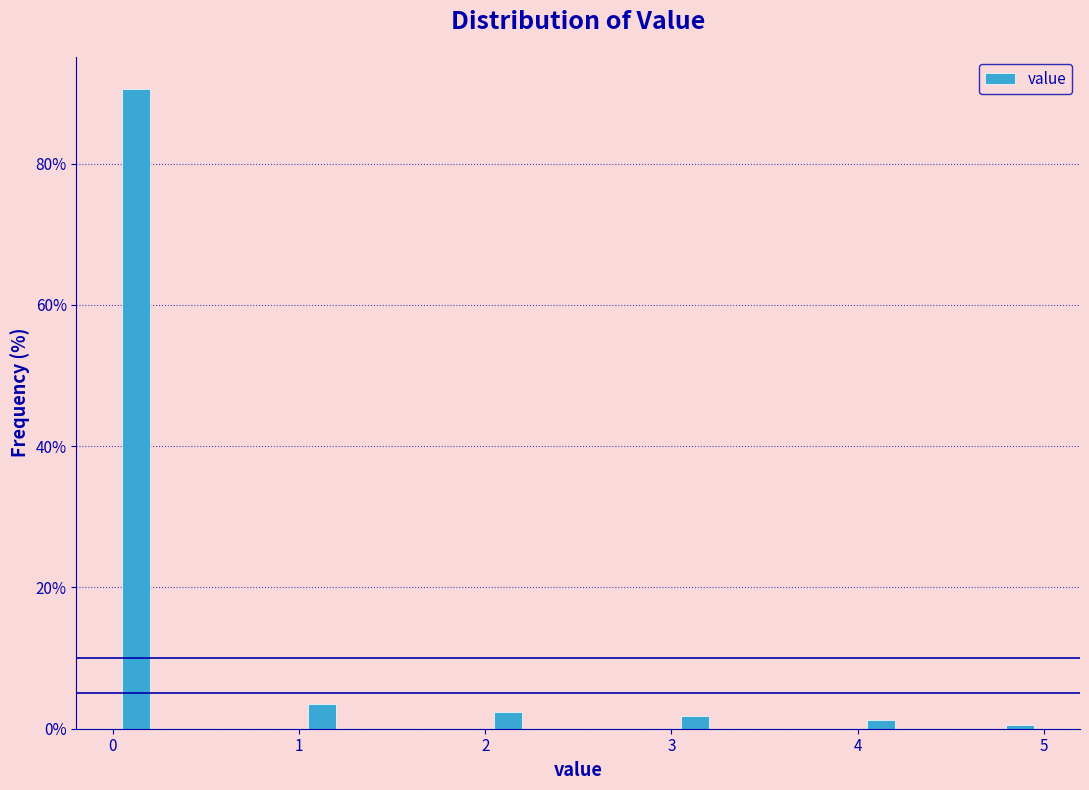

Read against the x-axis, roughly where is the centre of the tallest bar?

0.1